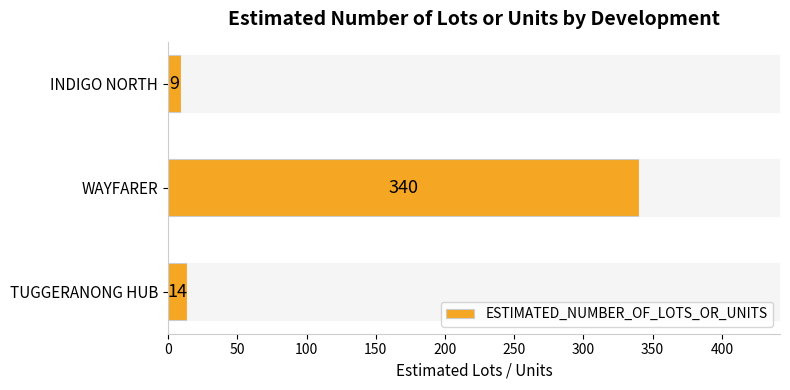

The chart shows a value of 14 at TUGGERANONG HUB. True or false?

True